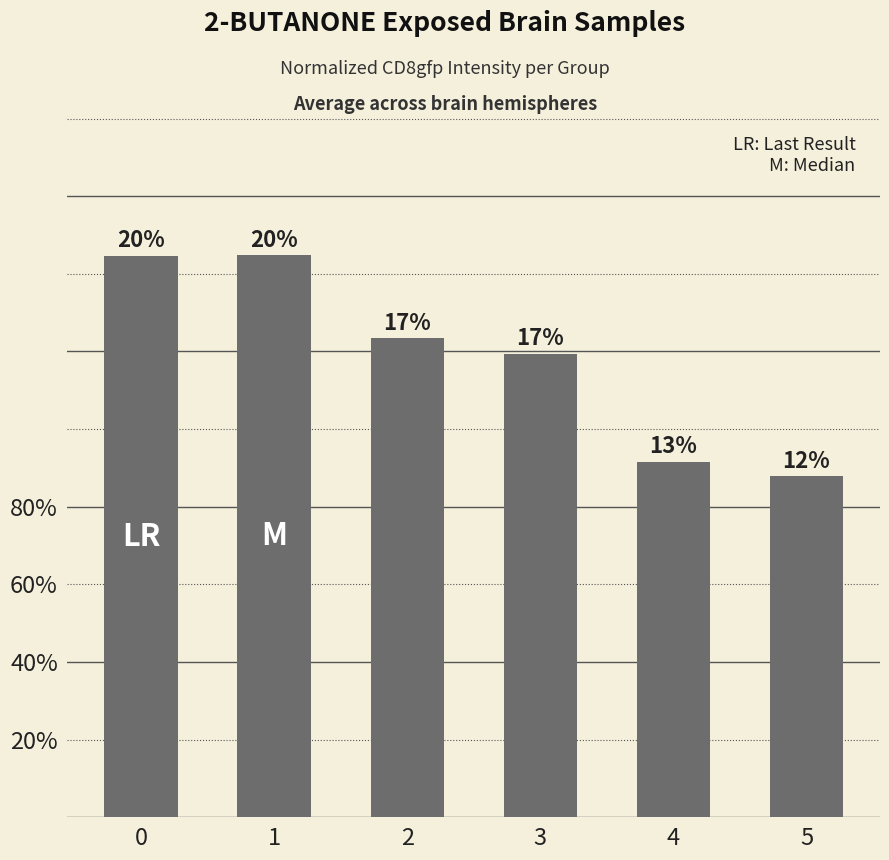

What is the sum of all values?

7.1